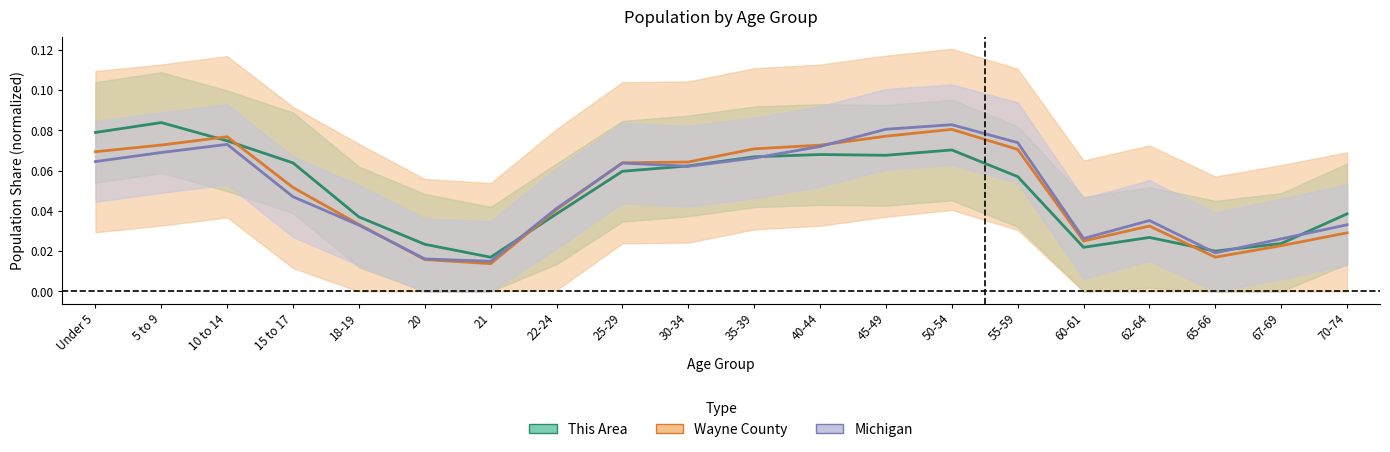

Reading right to left, what are all the values shown in this chart?

This Area: 0.0	0.0	0.0	0.0	0.0	0.1	0.1	0.1	0.1	0.1	0.1	0.1	0.0	0.0	0.0	0.0	0.1	0.1	0.1	0.1
Wayne County: 0.0	0.0	0.0	0.0	0.0	0.1	0.1	0.1	0.1	0.1	0.1	0.1	0.0	0.0	0.0	0.0	0.1	0.1	0.1	0.1
Michigan: 0.0	0.0	0.0	0.0	0.0	0.1	0.1	0.1	0.1	0.1	0.1	0.1	0.0	0.0	0.0	0.0	0.0	0.1	0.1	0.1